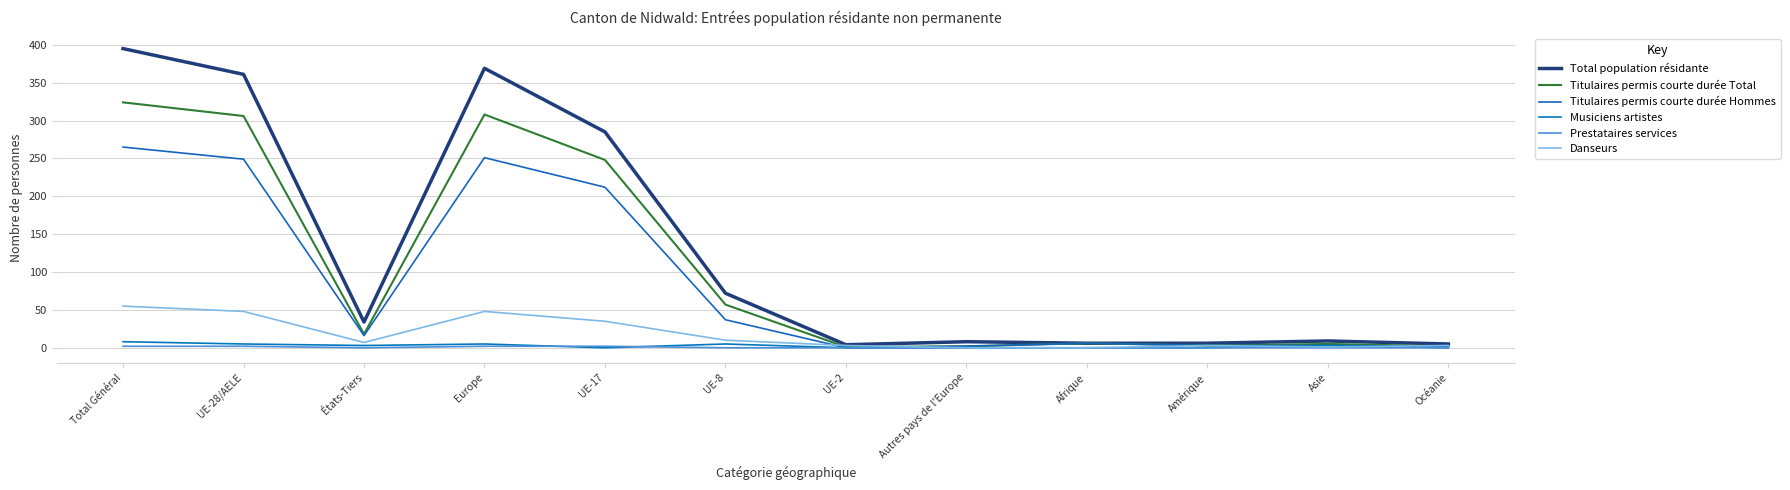

Is the value of Danseurs at UE-28/AELE greater than the value of Prestataires services at UE-2?

Yes